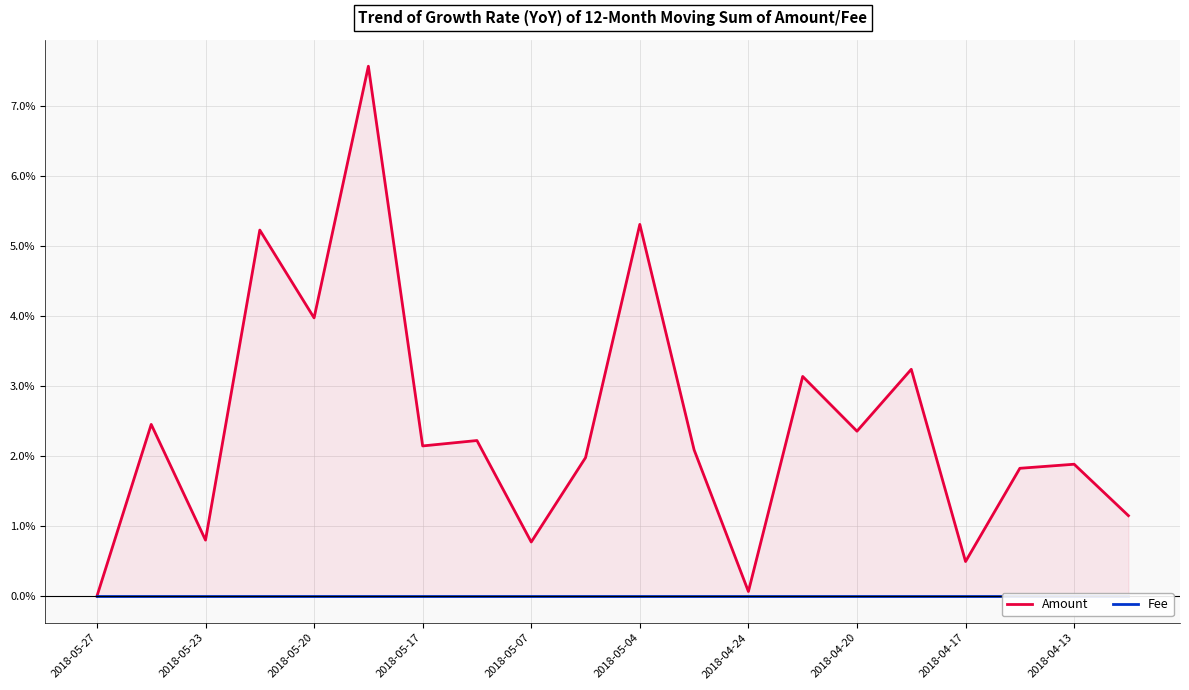

True or false: Fee has more than 0 interior local peaks.

False